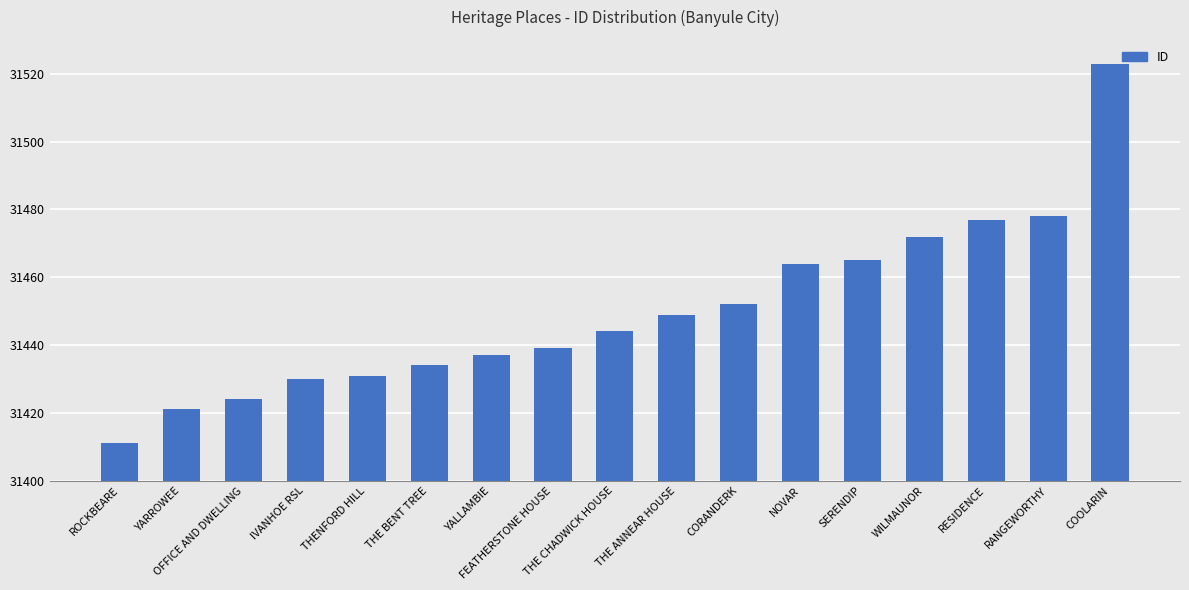

What is the difference between the second highest and minimum values?

67